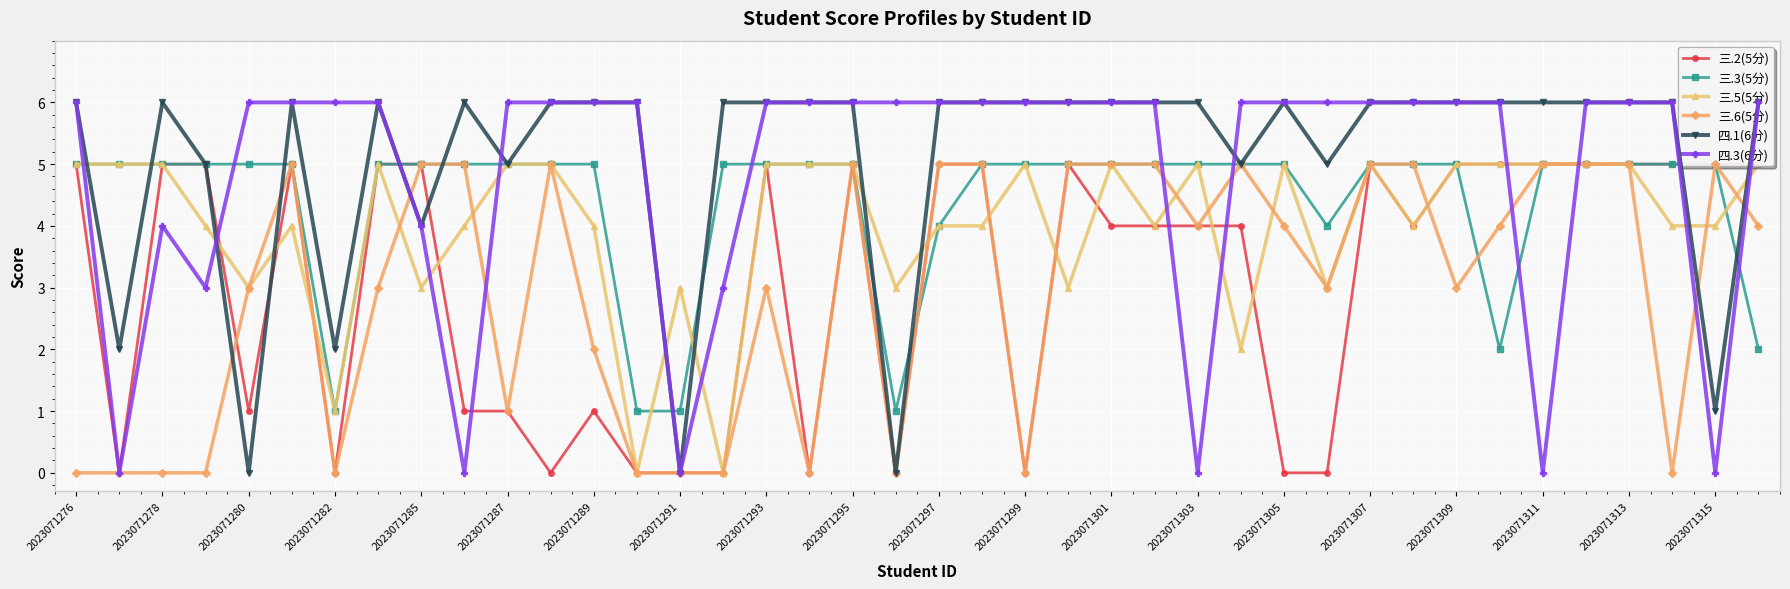

True or false: 三.5(5分) and 三.6(5分) intersect in this chart.

True